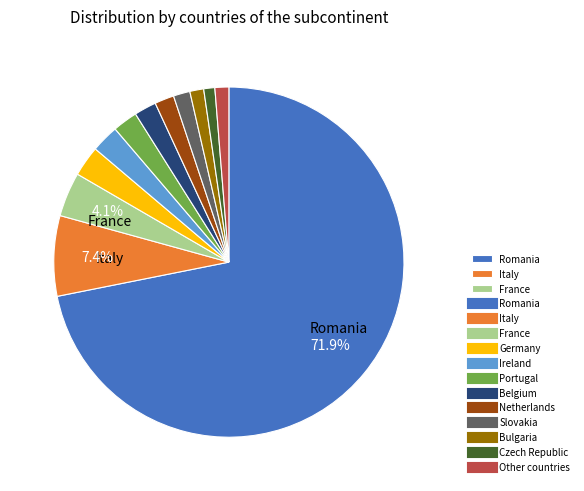

Does any single category account for the majority?

Yes